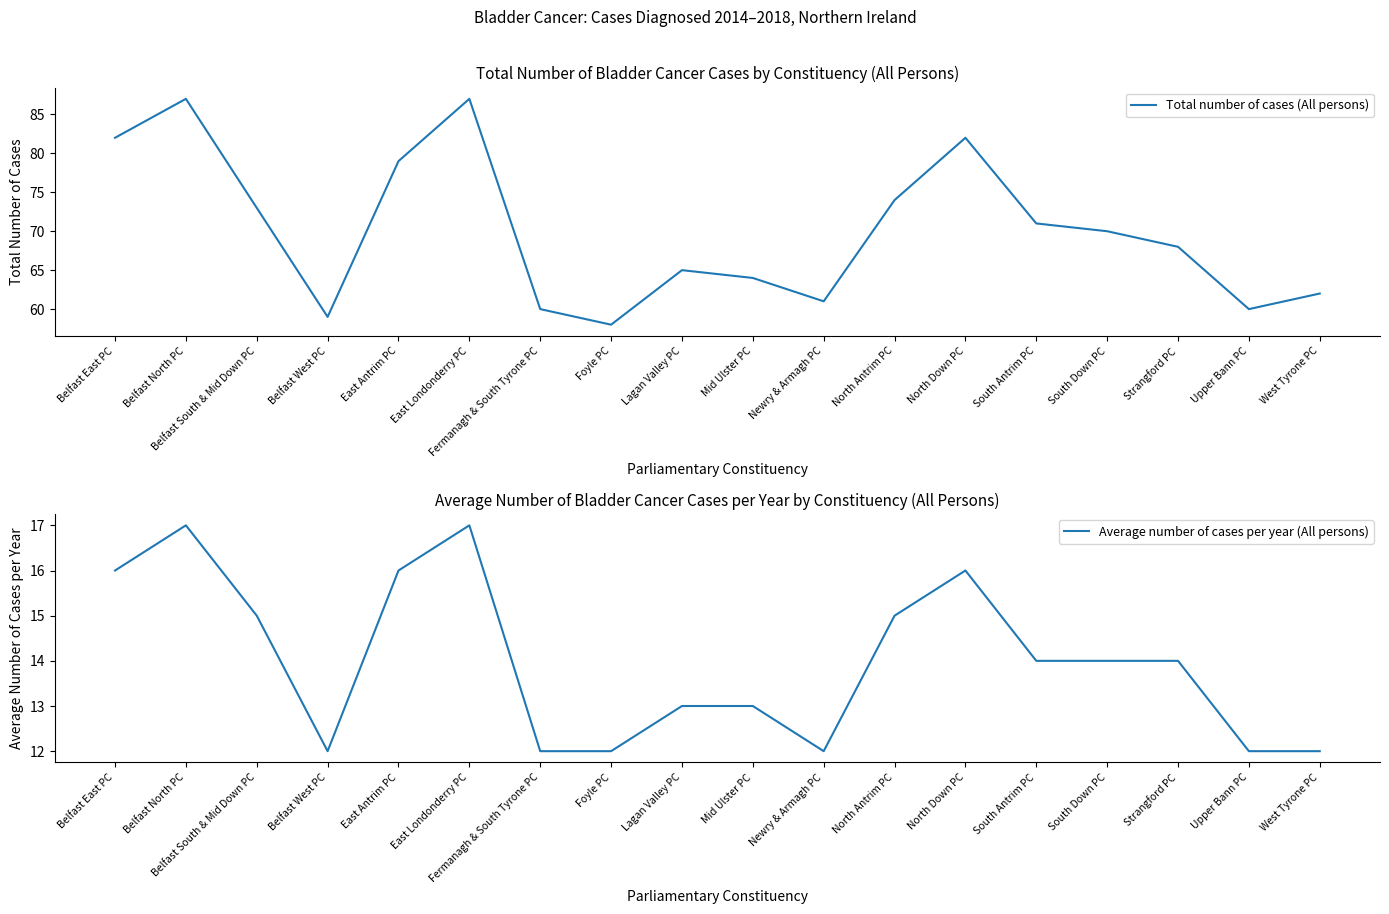

Which series changed the most between Strangford PC and West Tyrone PC?

Total number of cases (All persons)